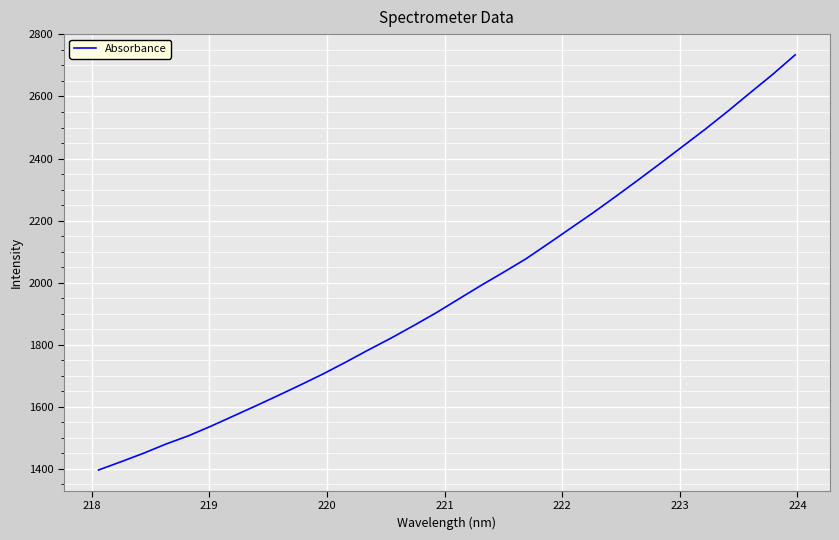

What is the smallest value displayed?

1396.4